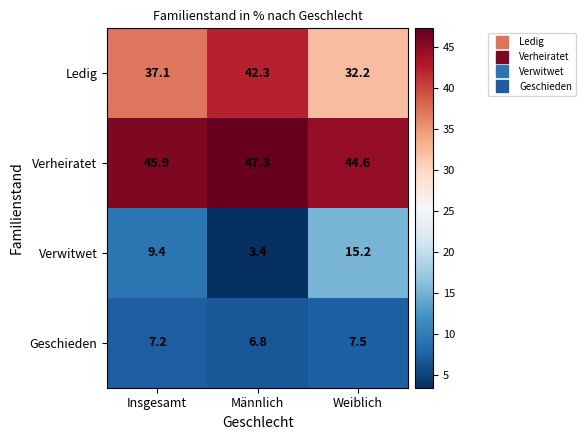

What is the sum of the Geschieden values at Weiblich and Männlich?

14.3